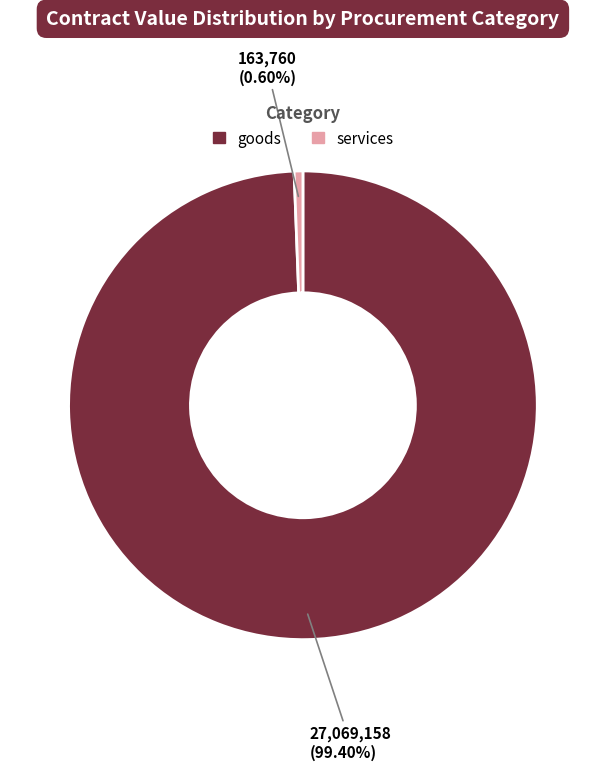

Which has a higher value, goods or services?

goods